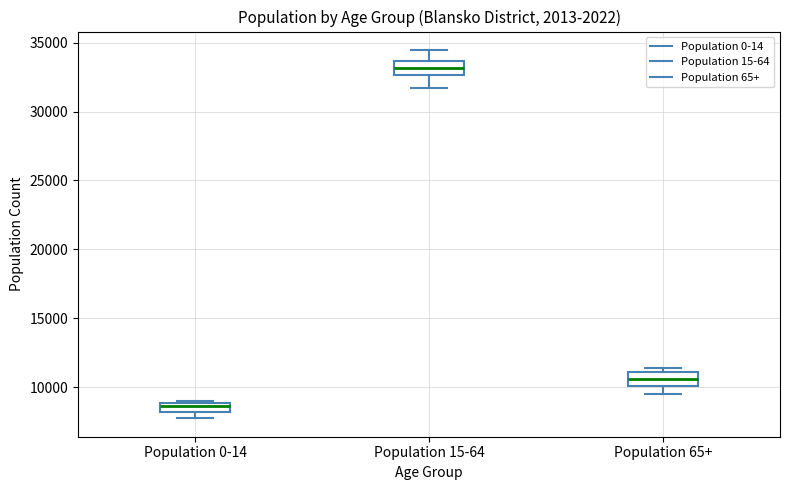

Which box's median line is the highest?

Population 15-64